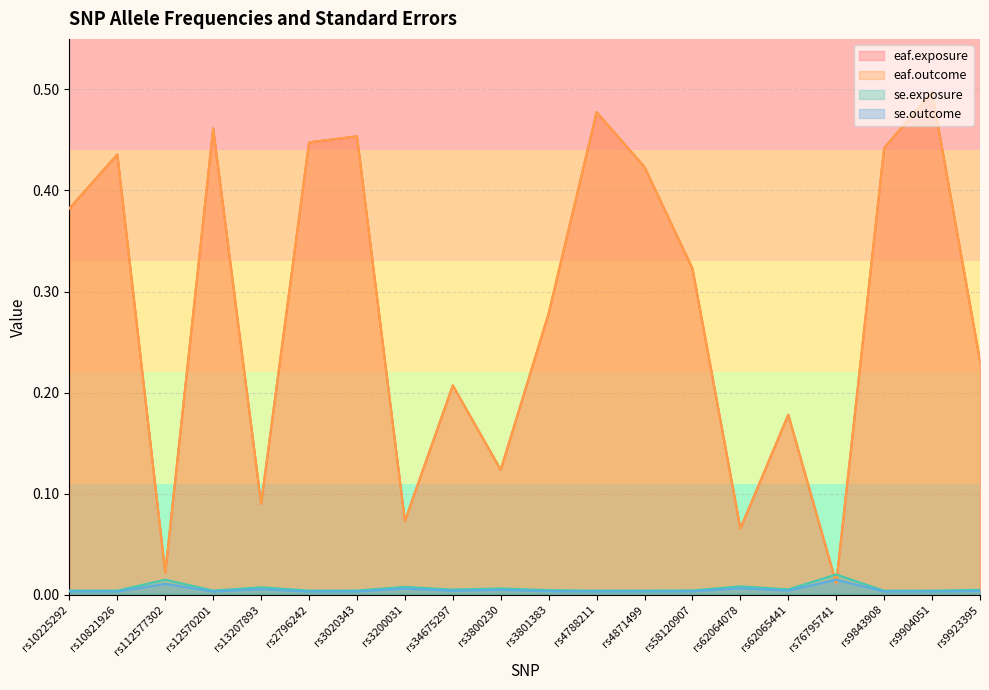

Reading left to right, extract all data points from this chart.

eaf.exposure: rs10225292=0.4	rs10821926=0.4	rs112577302=0.0	rs12570201=0.5	rs13207893=0.1	rs2796242=0.4	rs3020343=0.5	rs3200031=0.1	rs34675297=0.2	rs3800230=0.1	rs3801383=0.3	rs4788211=0.5	rs4871499=0.4	rs58120907=0.3	rs62064078=0.1	rs62065441=0.2	rs76795741=0.0	rs9843908=0.4	rs9904051=0.5	rs9923395=0.2
eaf.outcome: rs10225292=0.4	rs10821926=0.4	rs112577302=0.0	rs12570201=0.5	rs13207893=0.1	rs2796242=0.4	rs3020343=0.5	rs3200031=0.1	rs34675297=0.2	rs3800230=0.1	rs3801383=0.3	rs4788211=0.5	rs4871499=0.4	rs58120907=0.3	rs62064078=0.1	rs62065441=0.2	rs76795741=0.0	rs9843908=0.4	rs9904051=0.5	rs9923395=0.2
se.exposure: rs10225292=0.0	rs10821926=0.0	rs112577302=0.0	rs12570201=0.0	rs13207893=0.0	rs2796242=0.0	rs3020343=0.0	rs3200031=0.0	rs34675297=0.0	rs3800230=0.0	rs3801383=0.0	rs4788211=0.0	rs4871499=0.0	rs58120907=0.0	rs62064078=0.0	rs62065441=0.0	rs76795741=0.0	rs9843908=0.0	rs9904051=0.0	rs9923395=0.0
se.outcome: rs10225292=0.0	rs10821926=0.0	rs112577302=0.0	rs12570201=0.0	rs13207893=0.0	rs2796242=0.0	rs3020343=0.0	rs3200031=0.0	rs34675297=0.0	rs3800230=0.0	rs3801383=0.0	rs4788211=0.0	rs4871499=0.0	rs58120907=0.0	rs62064078=0.0	rs62065441=0.0	rs76795741=0.0	rs9843908=0.0	rs9904051=0.0	rs9923395=0.0